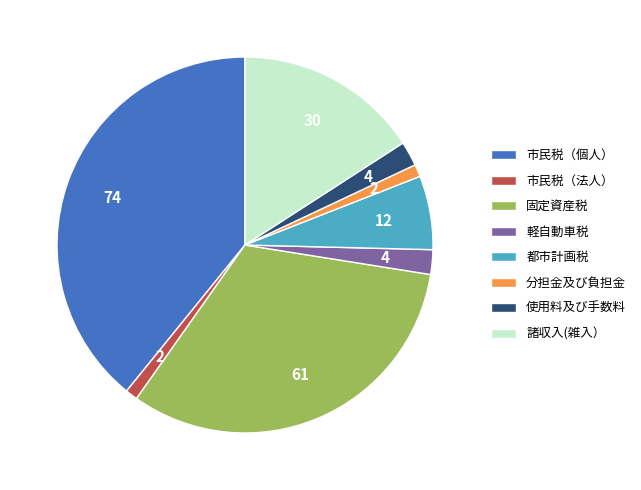

How many segments does this pie chart have?

8